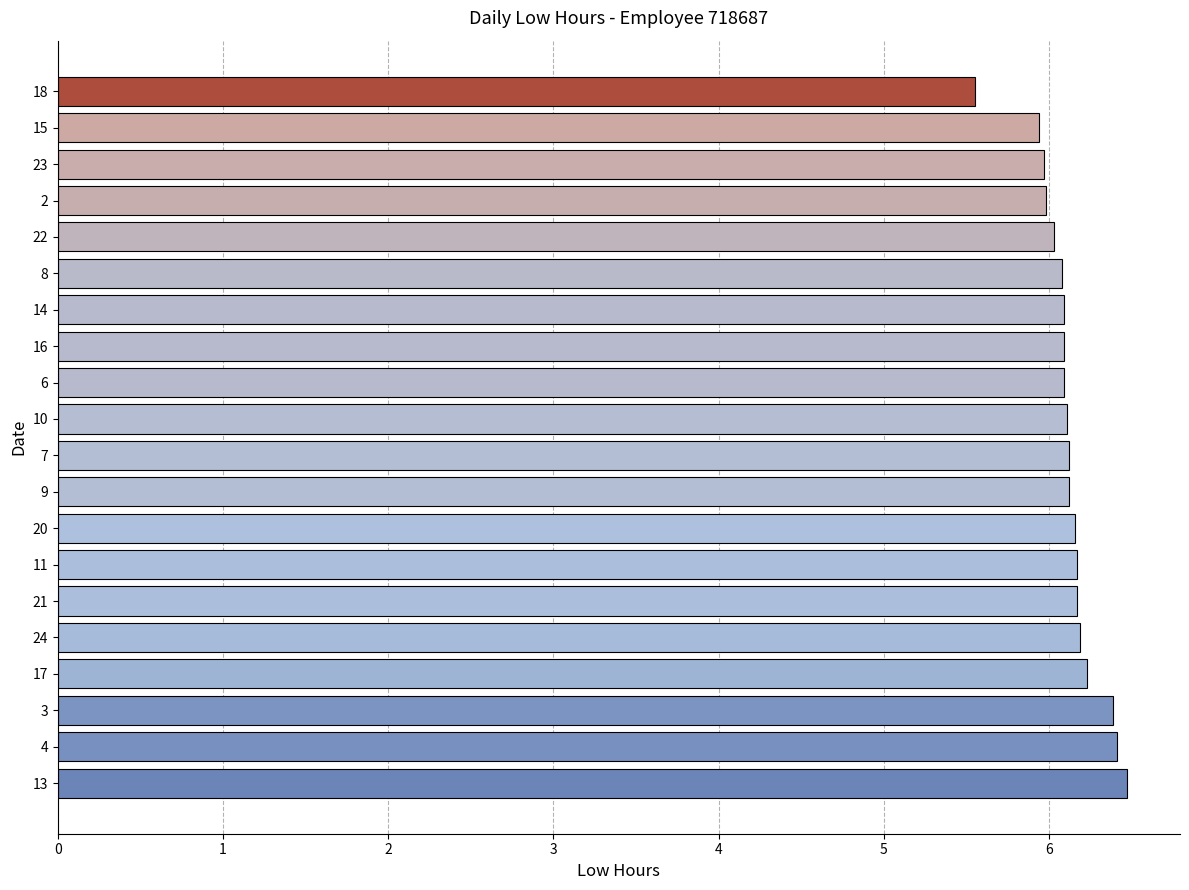

What is the sum of the values at 13 and 17?

12.7